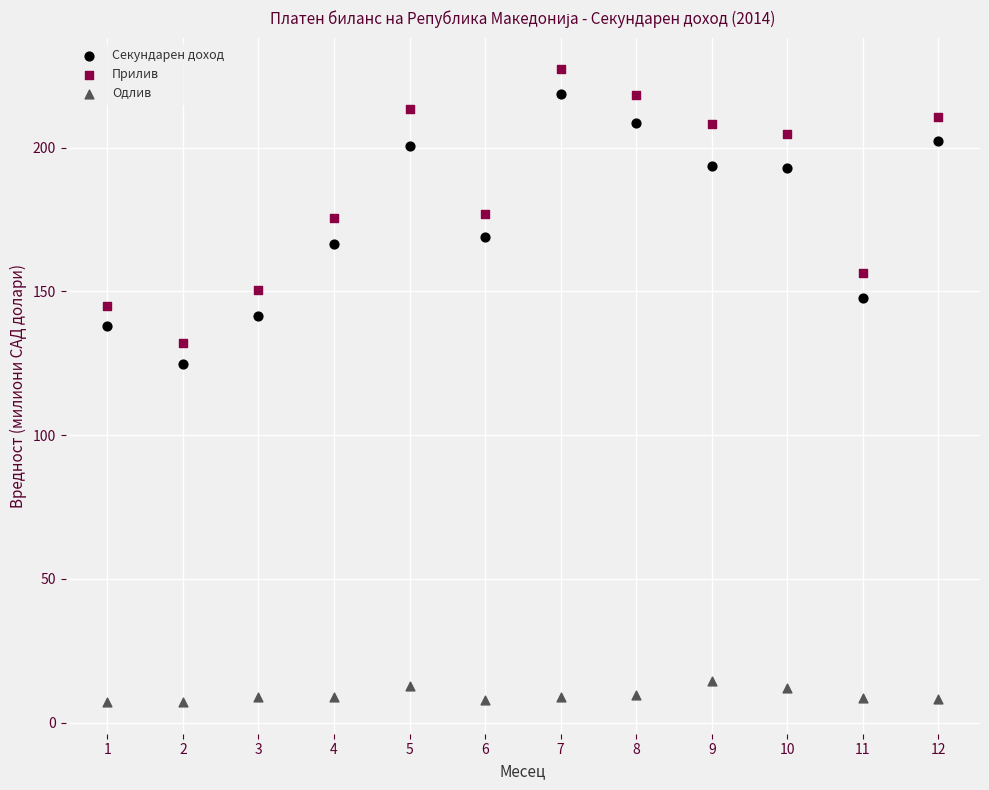

Which series contains the highest Y value?

Прилив